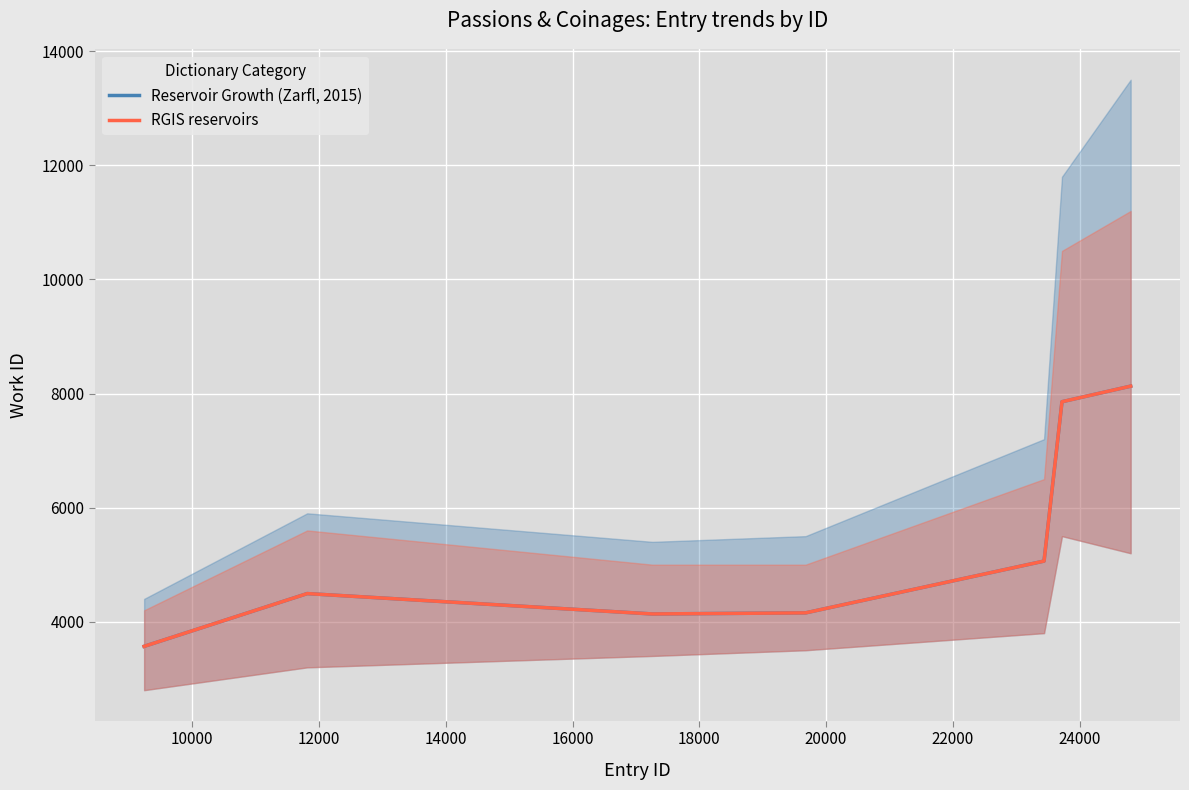

How many interior local peaks does the Reservoir Growth (Zarfl, 2015) series have?

1